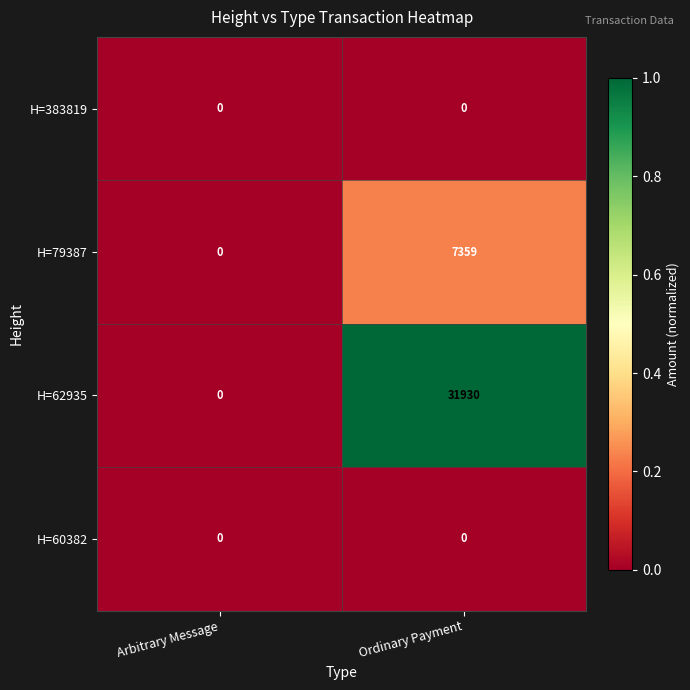

Reading left to right, list all the values displayed in this chart.

H=383819: 0	0
H=79387: 0	7359
H=62935: 0	31930
H=60382: 0	0